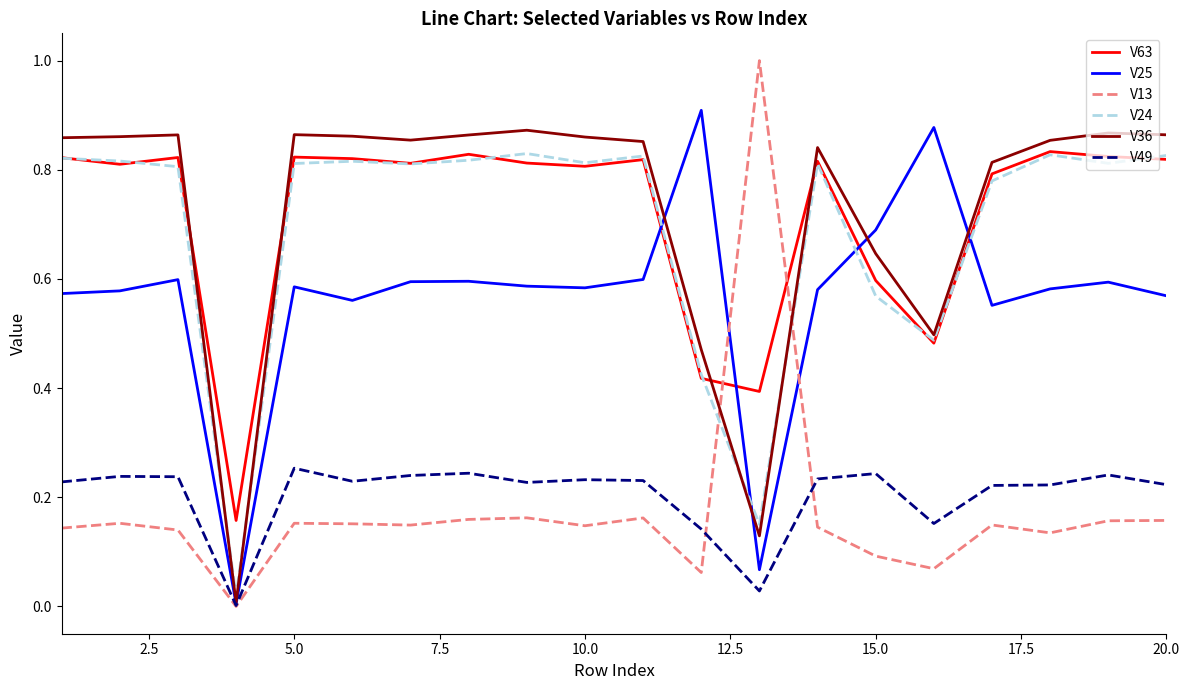

True or false: V49 and V63 intersect in this chart.

False